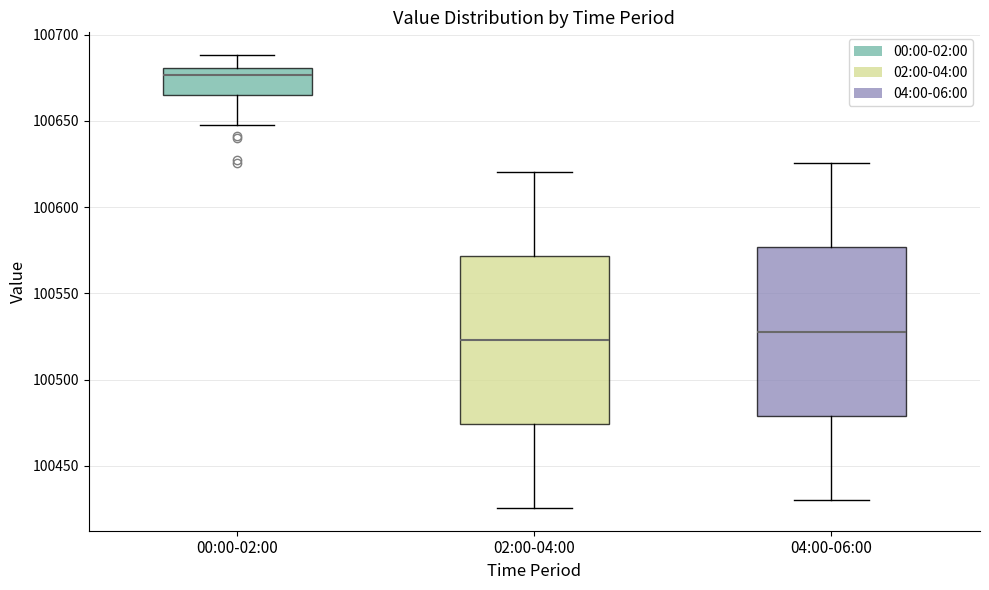

Reading left to right, transcribe this box plot: for each box, give where its median line is, the range the box spans, and where its two whiskers end, as read against the y-axis. The values are not printed on the chart, so give them approximately, as read against the axis.

00:00-02:00: median 100675, box 100665 to 100680, whiskers 100650 to 100690
02:00-04:00: median 100525, box 100475 to 100570, whiskers 100425 to 100620
04:00-06:00: median 100530, box 100480 to 100575, whiskers 100430 to 100625